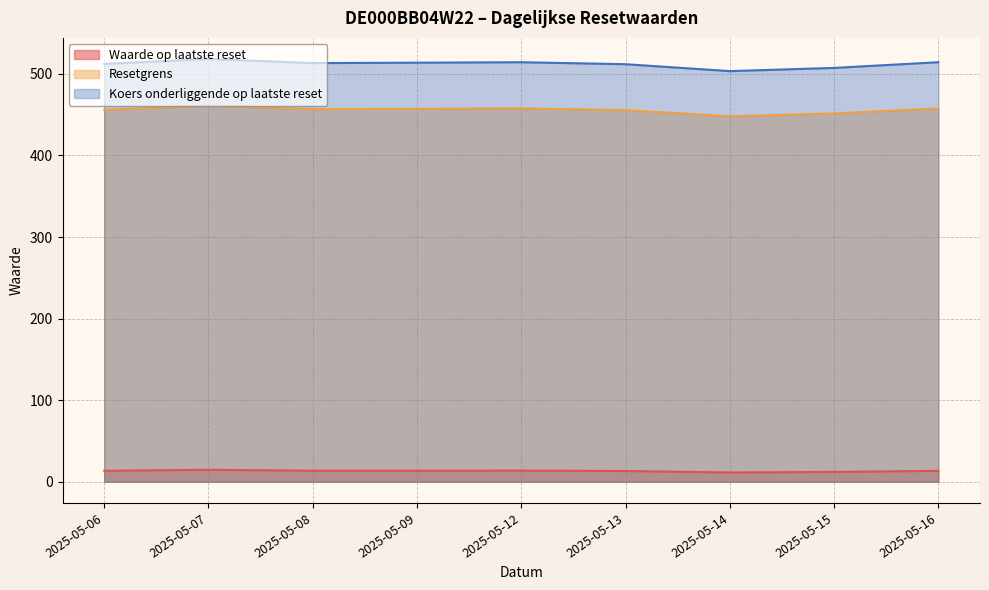

Count the number of data series in this chart.

3